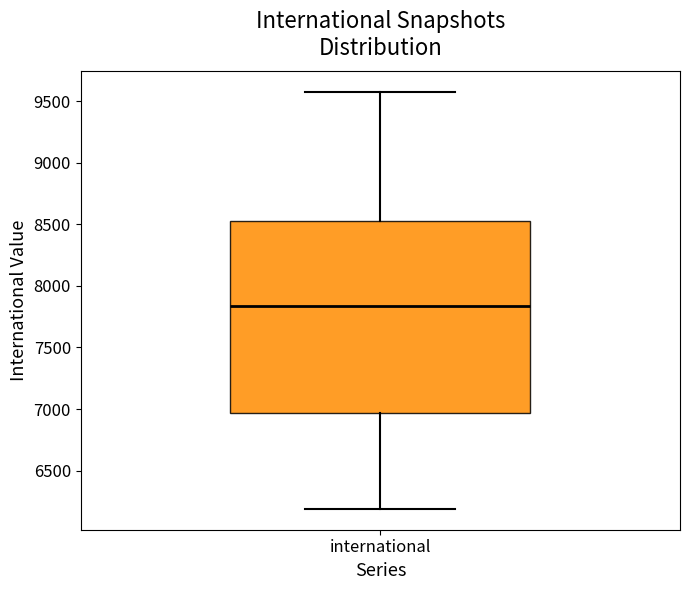

Transcribe this box plot: give where the median line is, the range the box spans, and where the two whiskers end, as read against the y-axis. The values are not printed on the chart, so give them approximately, as read against the axis.

median 7850, box 6950 to 8550, whiskers 6200 to 9550